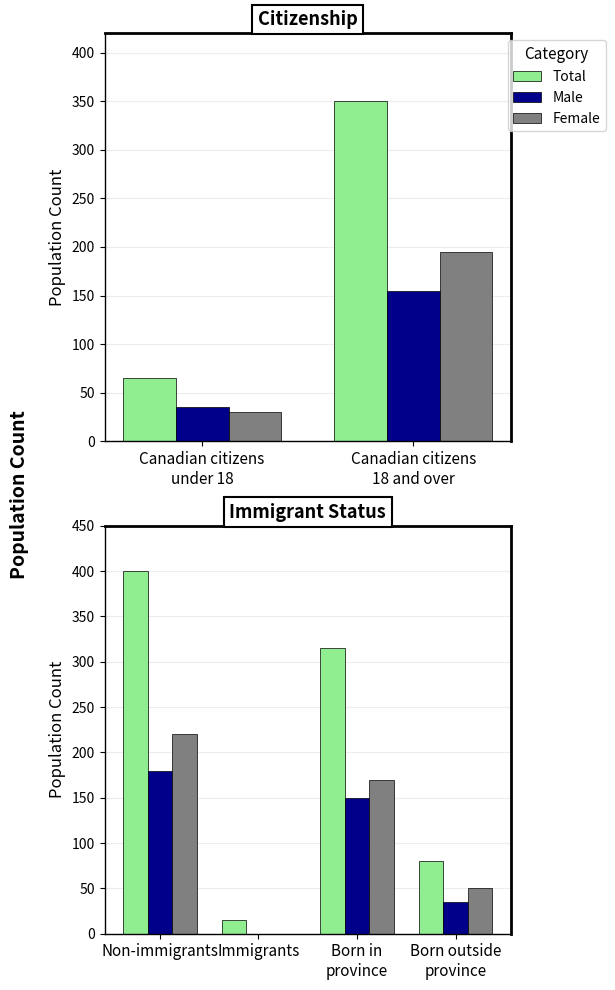

The value of Female at Immigrants is -77. True or false?

False